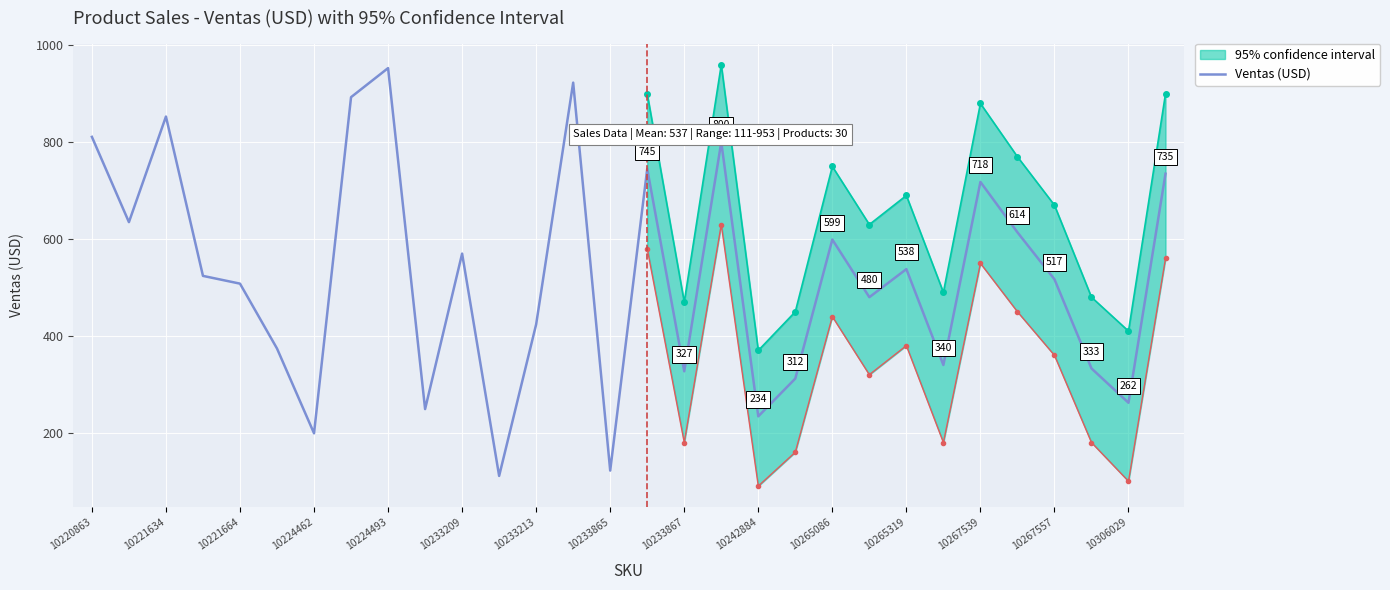

What is the minimum value for Ventas (USD)?

111